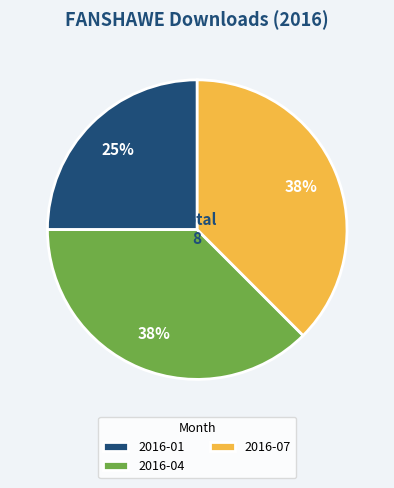

How many segments does this pie chart have?

3